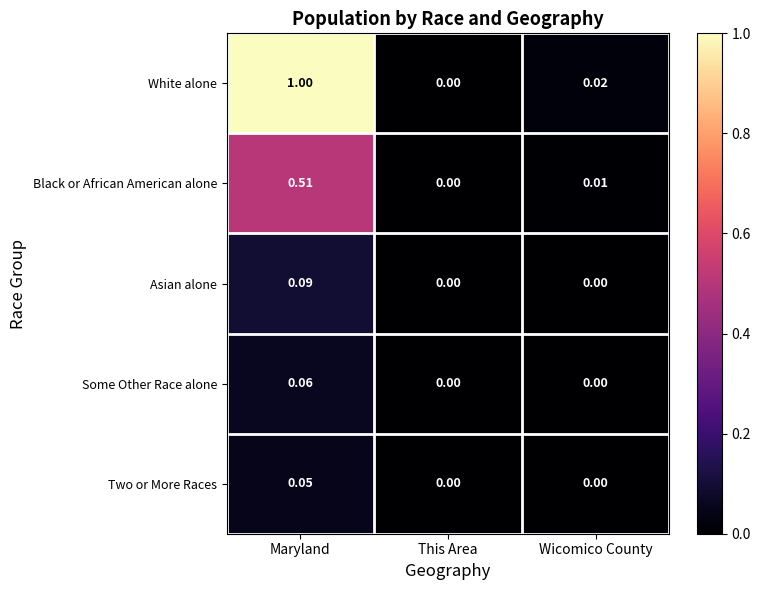

Which series changed the most between Maryland and This Area?

White alone